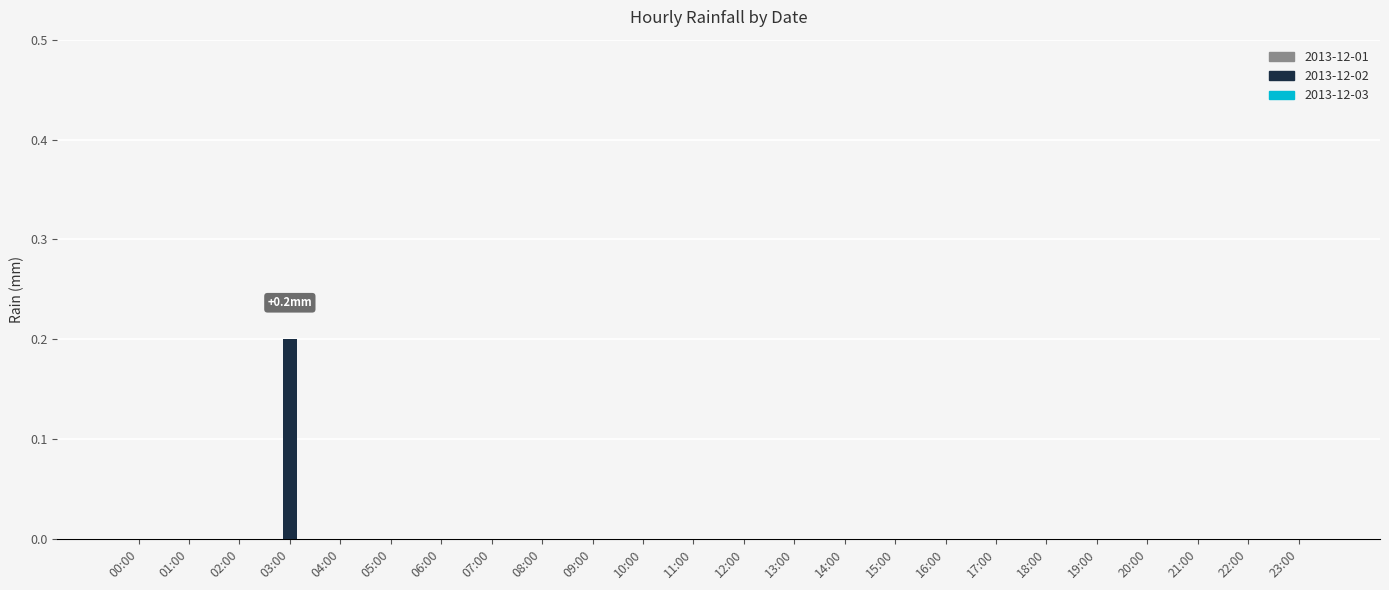

The chart shows a value of 0.0 at 19:00. True or false?

True